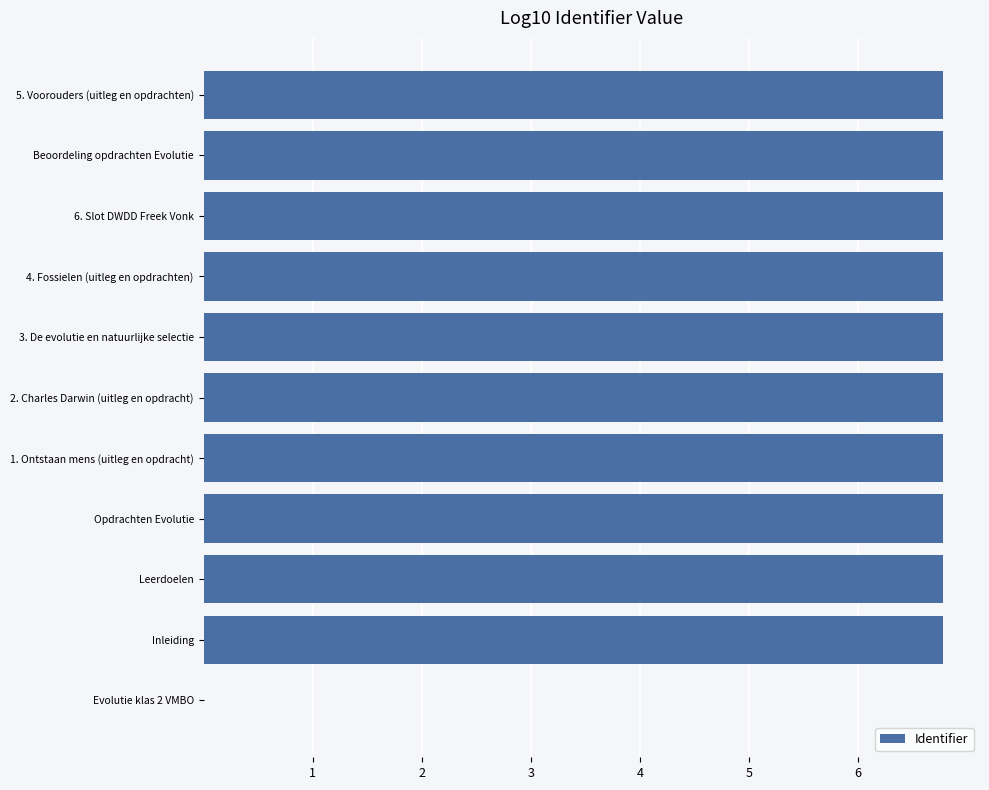

Where is the data nearest to the value 3?

Evolutie klas 2 VMBO